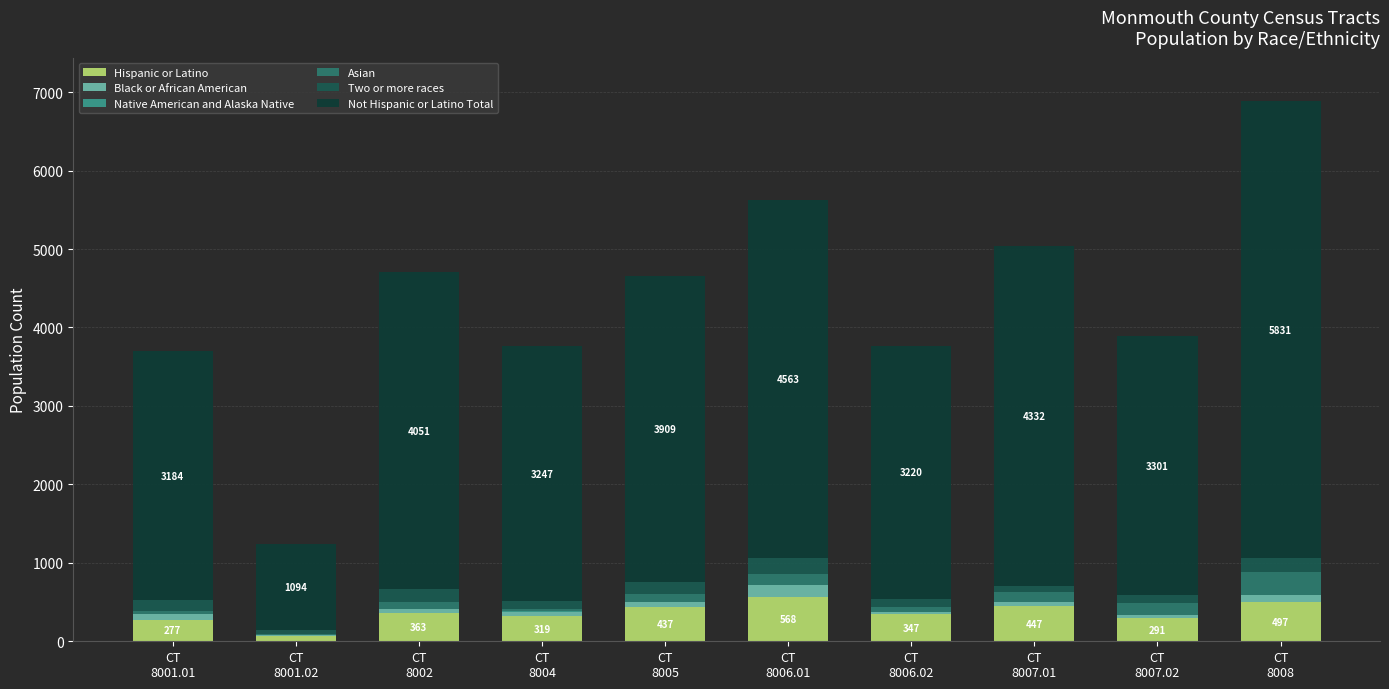

What is the maximum value for Hispanic or Latino?

568